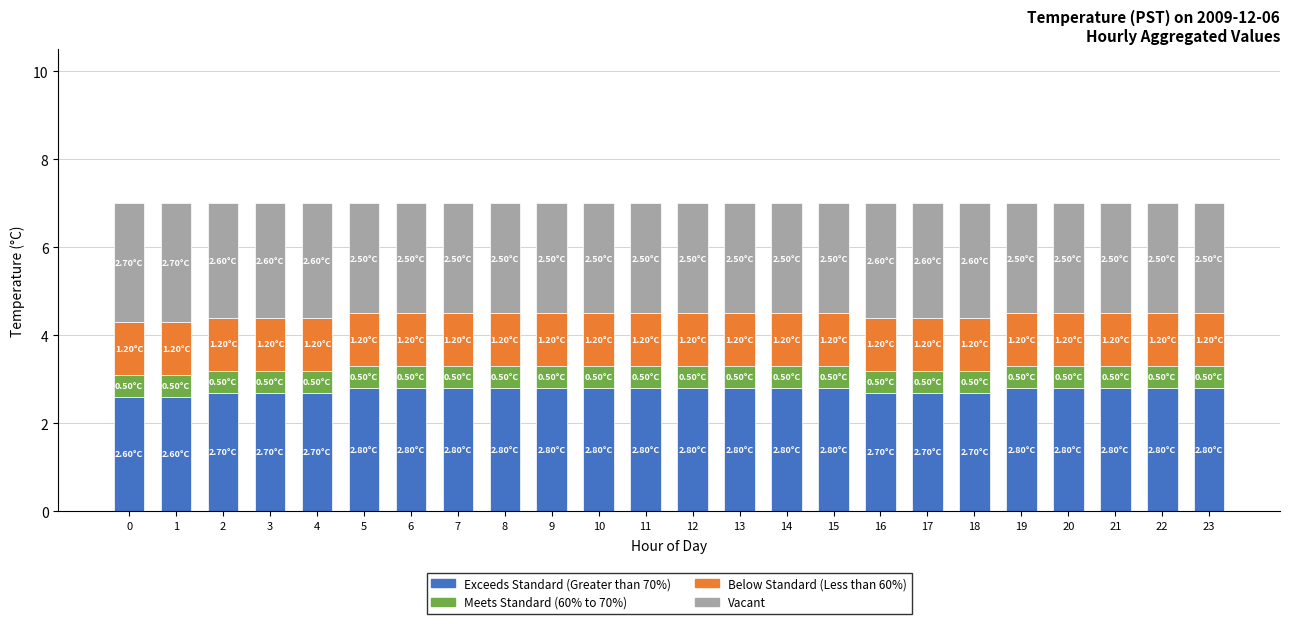

What is the sum of all Exceeds Standard (Greater than 70%) values?

66.2